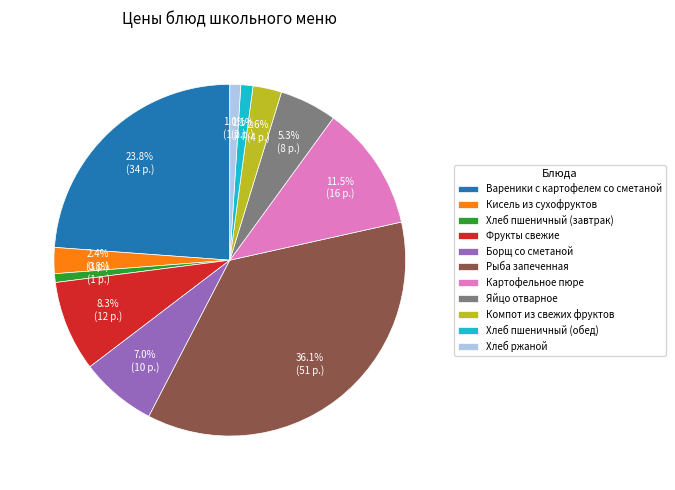

What percentage do Рыба запеченная and Хлеб ржаной together represent?

37.1%